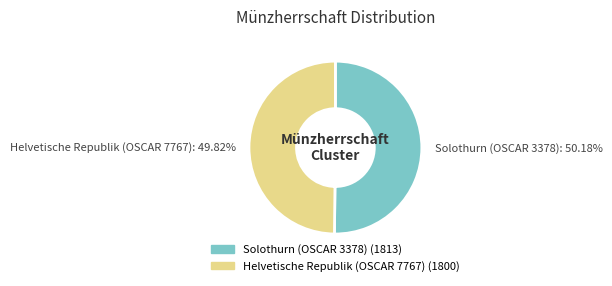

What percentage is the Solothurn (OSCAR 3378) slice, to the nearest percent?

50%